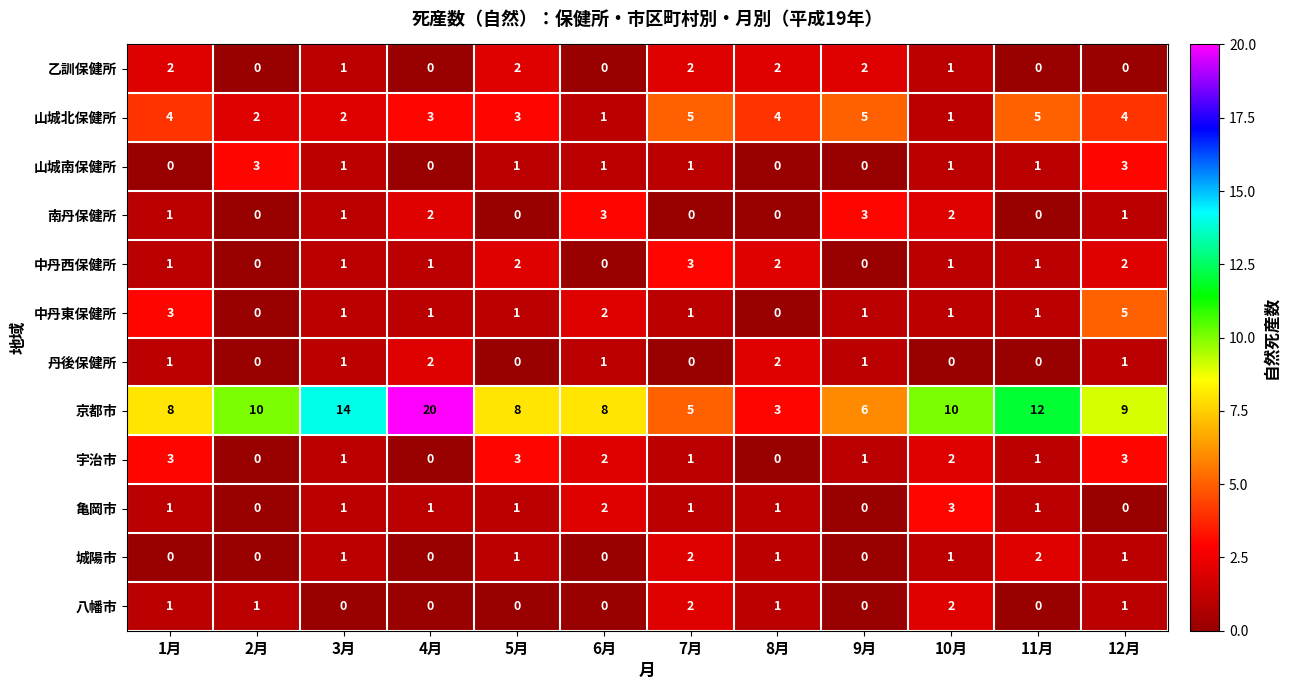

Count the 南丹保健所 values in the range 0 to 2.

10